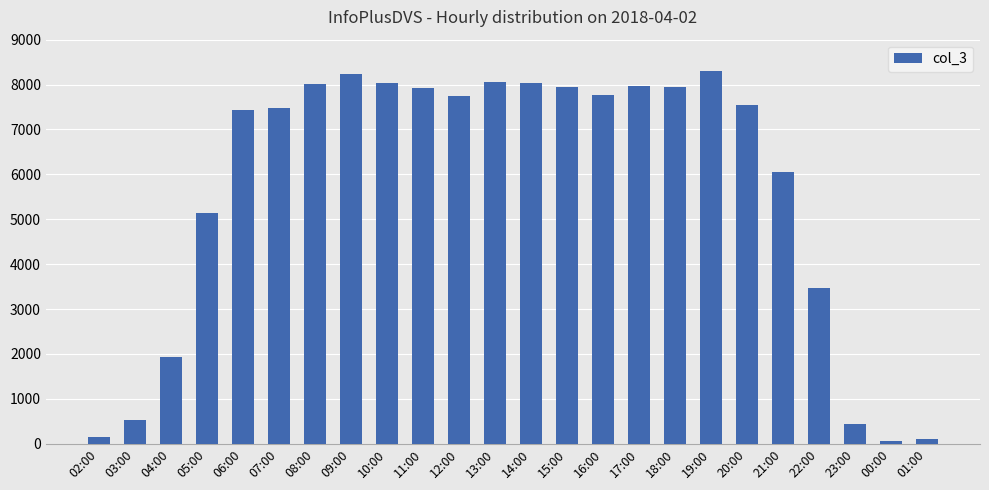

What is the change in value from 04:00 to 00:00?

-1881